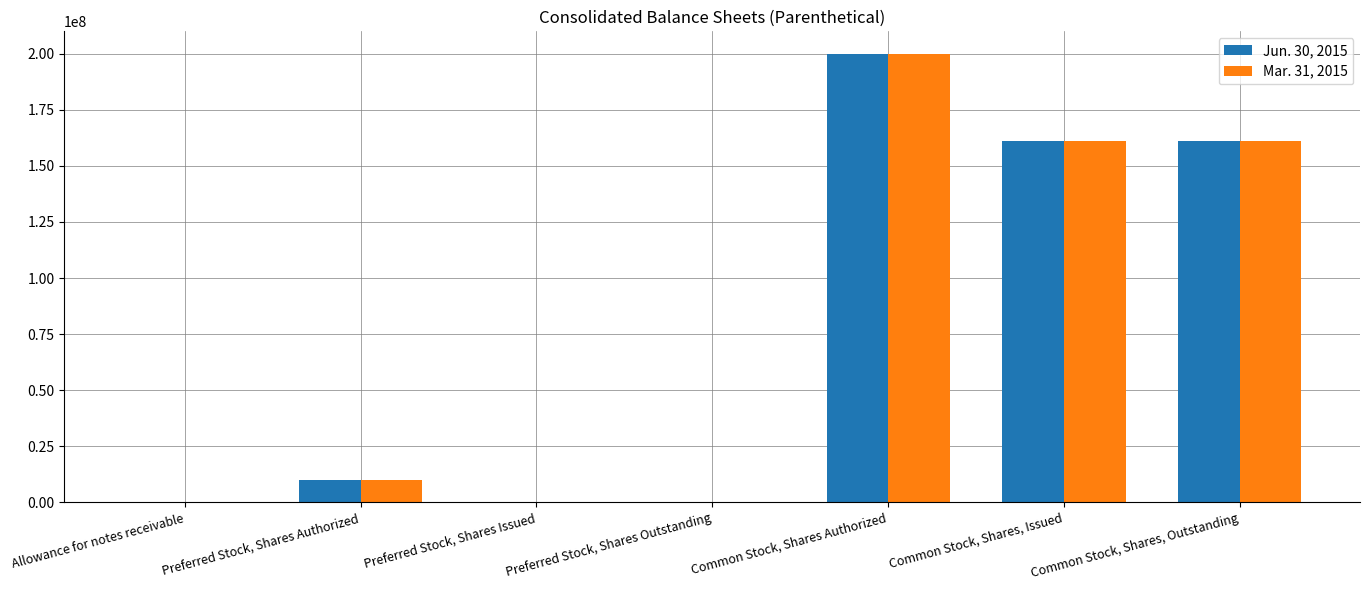

At which category is the sum across all series the highest?

Common Stock, Shares Authorized